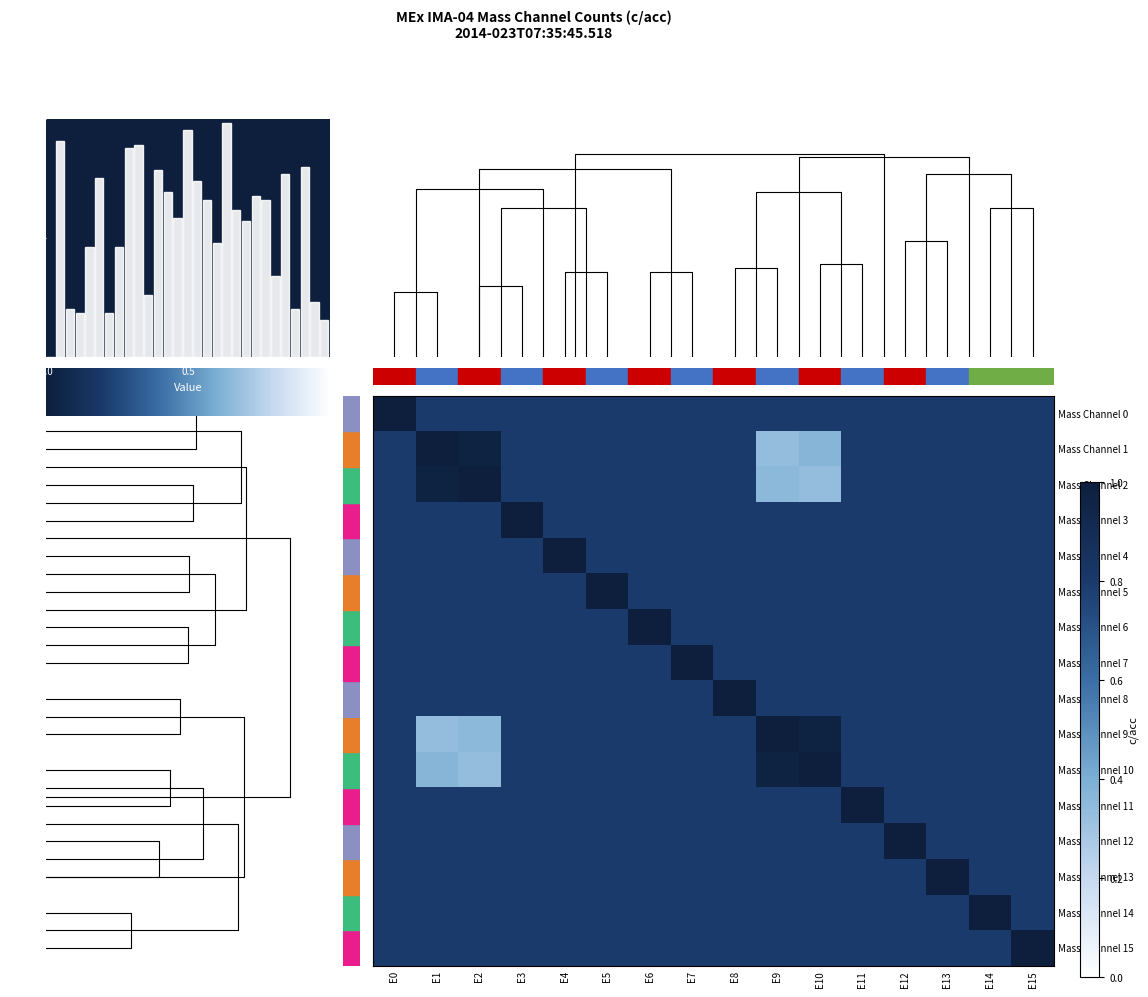

How many categories are shown in the chart?

16